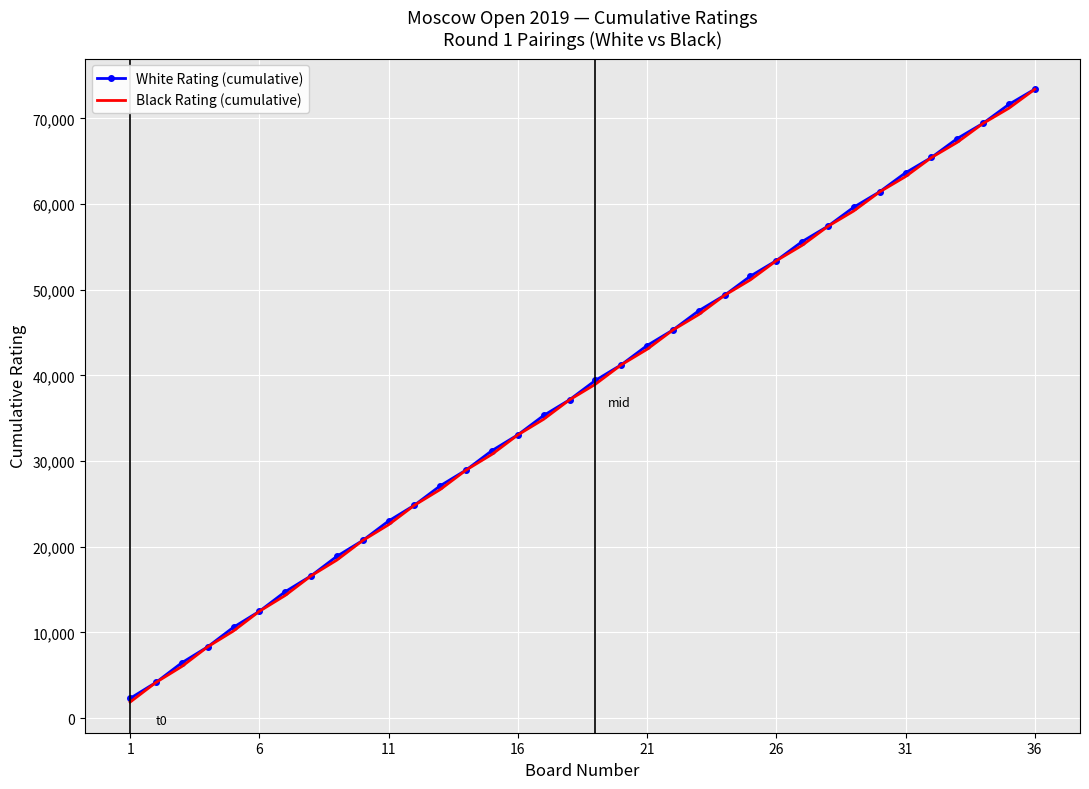

What is the maximum value shown in the chart?

73417